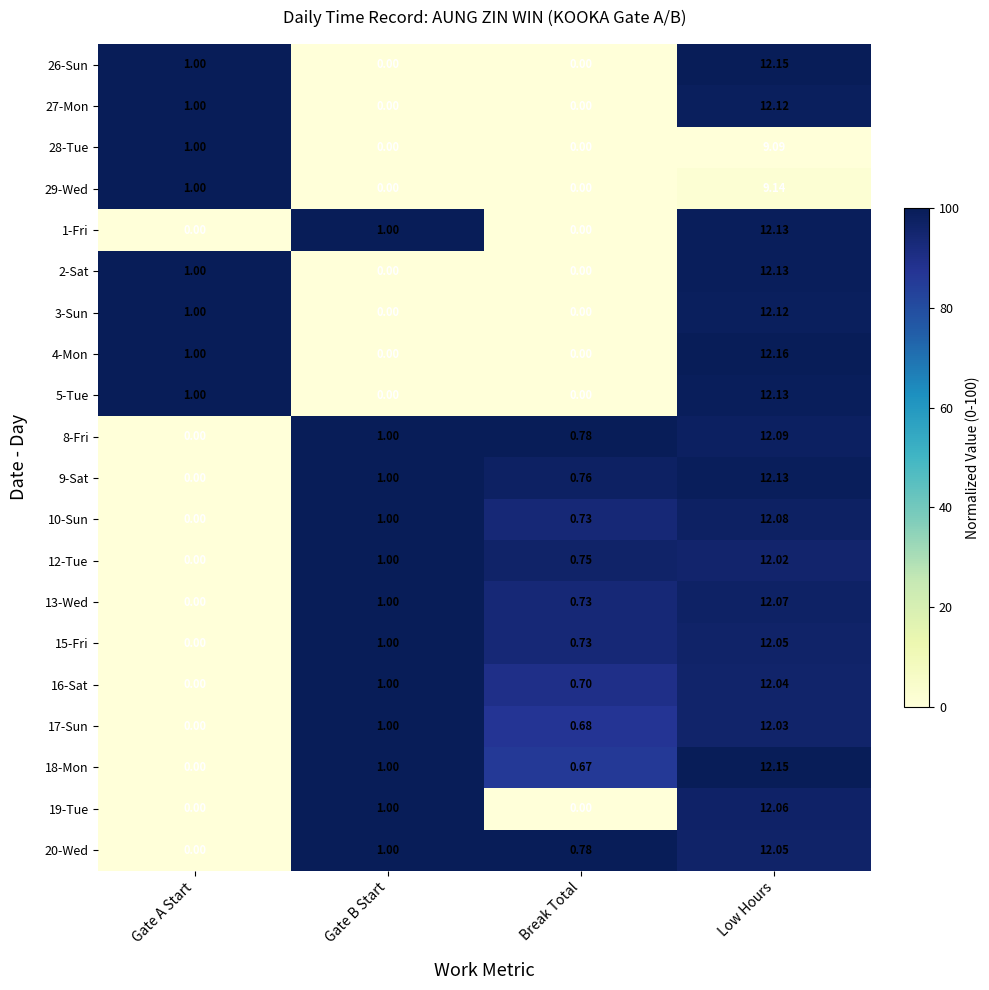

Is the value of 12-Tue at Low Hours greater than the value of 1-Fri at Break Total?

Yes